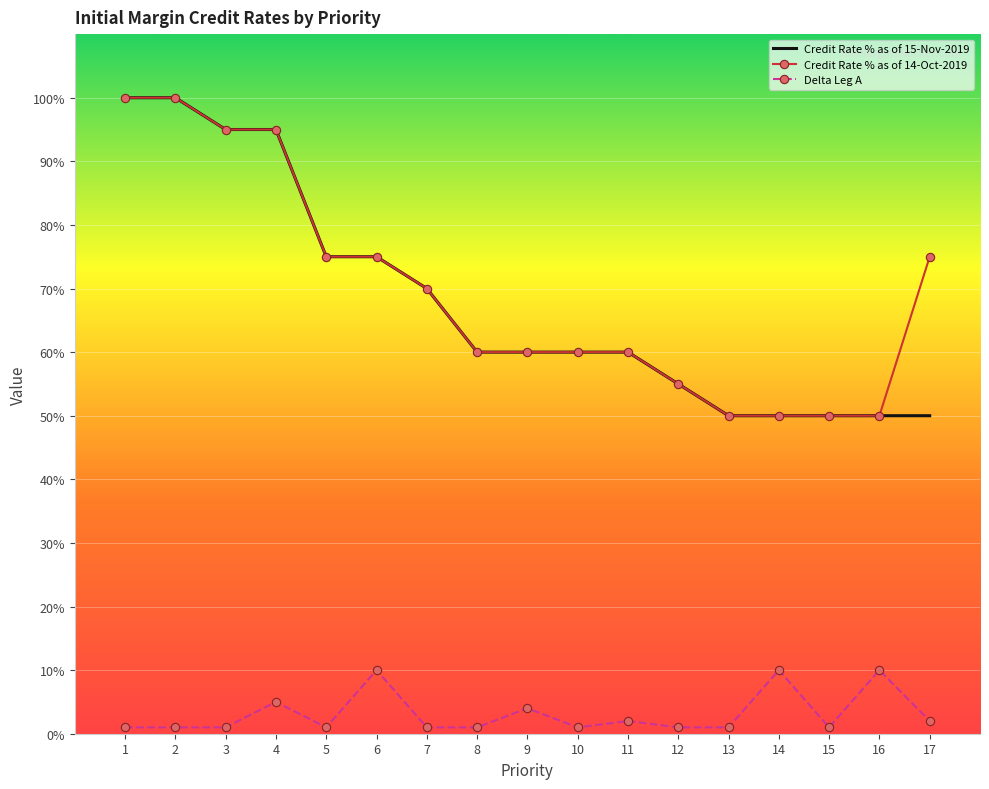

What is the maximum value shown in the chart?

100